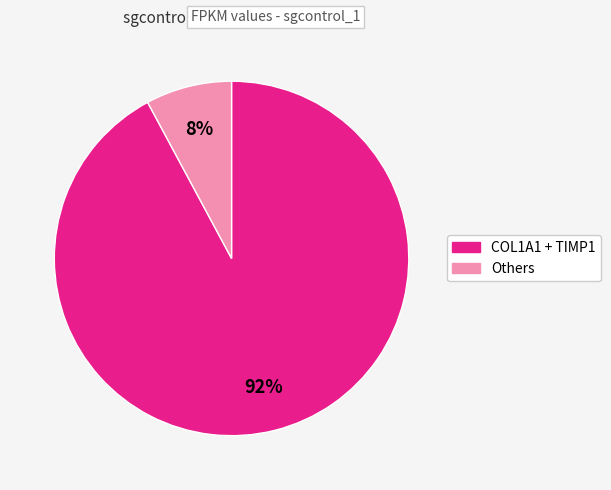

To the nearest percent, what is the average slice percentage?

50%